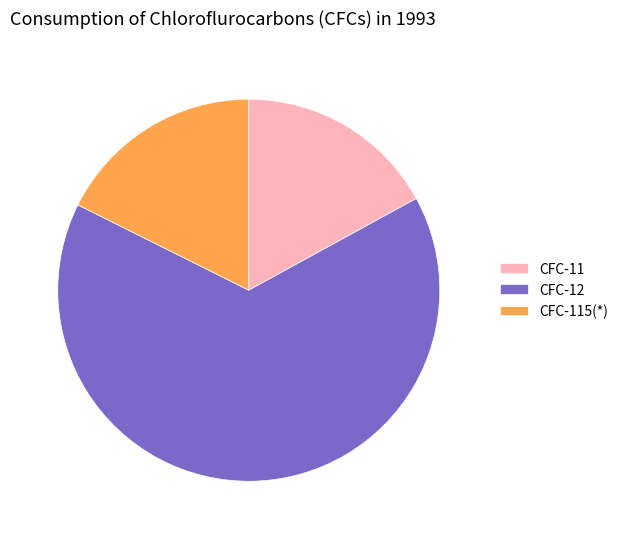

Is it true that CFC-115(*) is 26% of the pie?

False